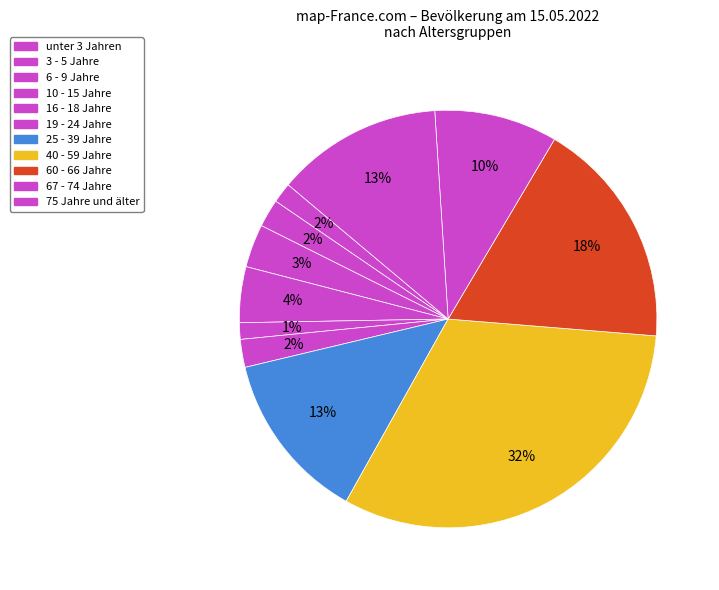

Rank the categories by value from lowest to highest.

16 - 18 Jahre, unter 3 Jahren, 3 - 5 Jahre, 19 - 24 Jahre, 6 - 9 Jahre, 10 - 15 Jahre, 67 - 74 Jahre, 75 Jahre und älter, 25 - 39 Jahre, 60 - 66 Jahre, 40 - 59 Jahre